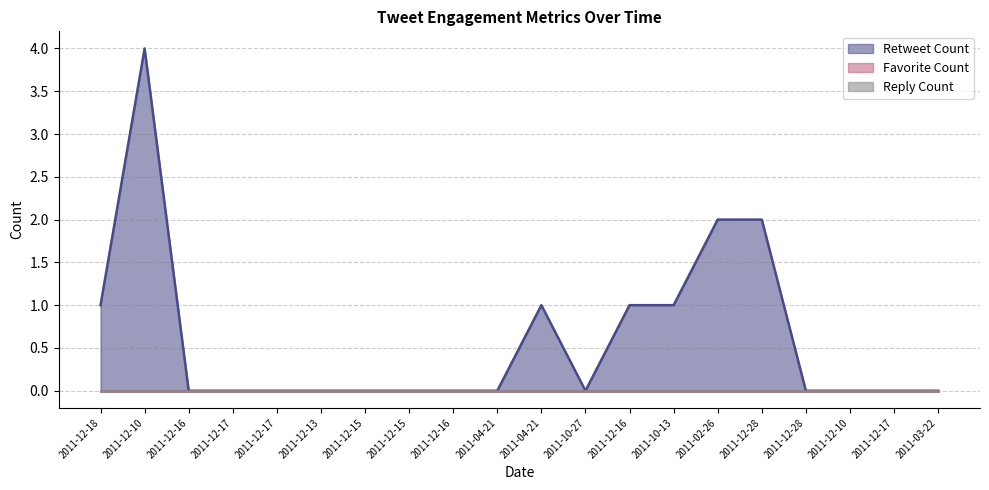

True or false: Favorite Count and Reply Count intersect in this chart.

False